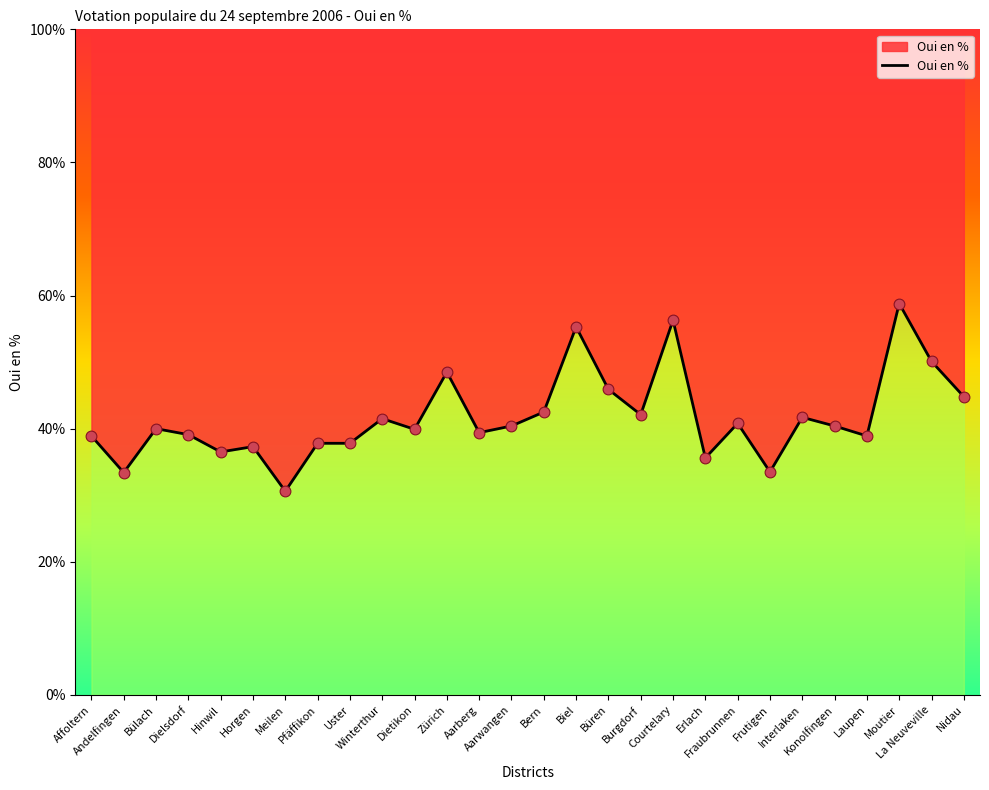

What is the ratio of the value at Meilen to the value at Winterthur?

0.7